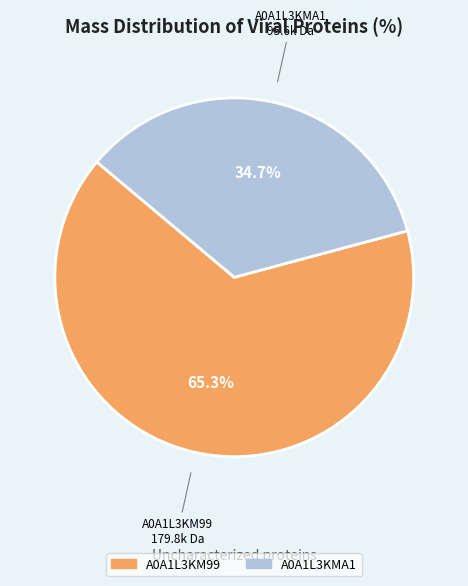

Does A0A1L3KMA1 account for over 50% of the chart?

No